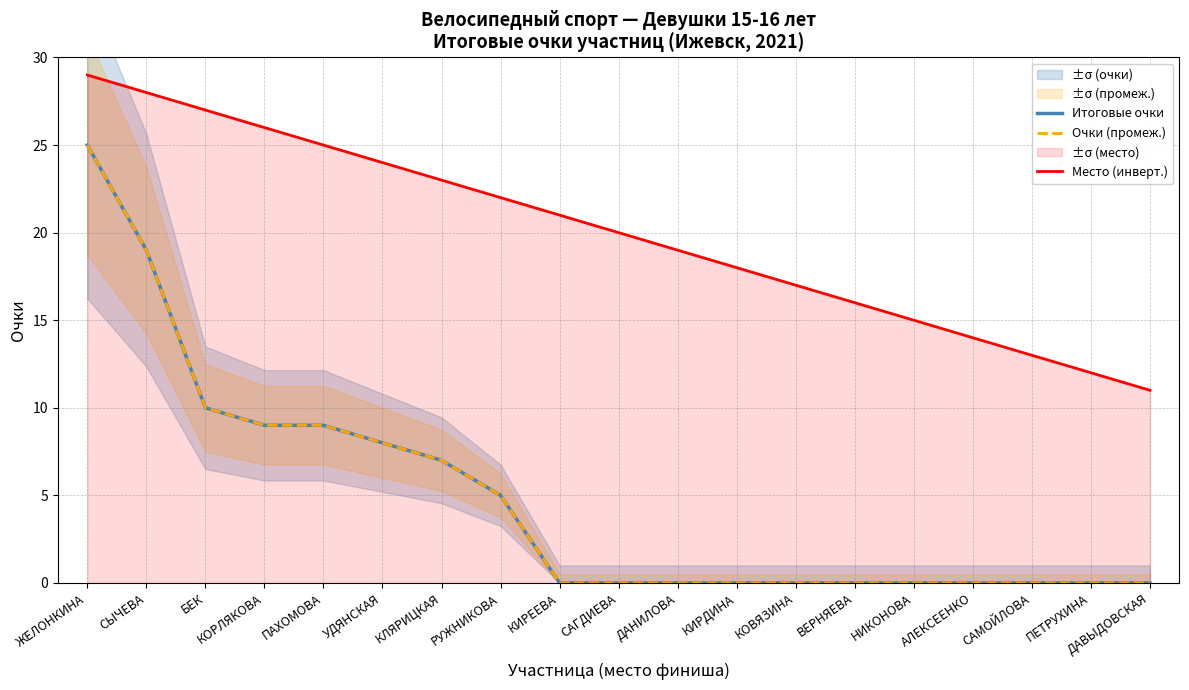

True or false: Итоговые очки has a value of 9 at КОРЛЯКОВА.

True